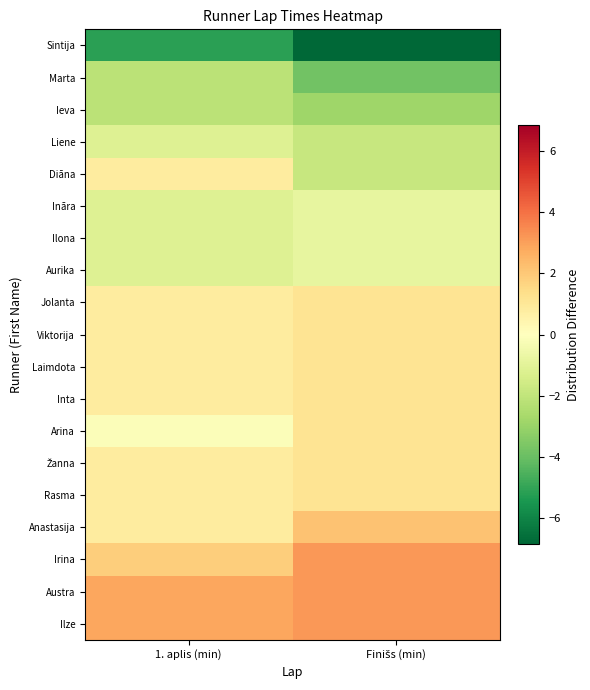

At which category is the sum across all series the highest?

1. aplis (min)